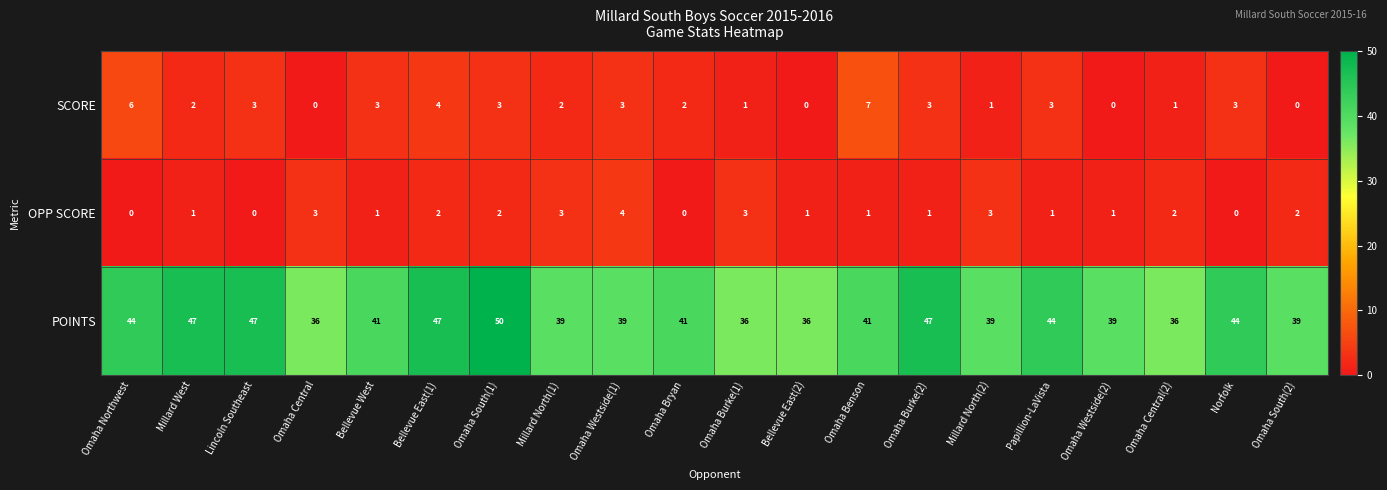

Between Bellevue East(2) and Omaha Westside(2), which series saw the biggest shift?

POINTS